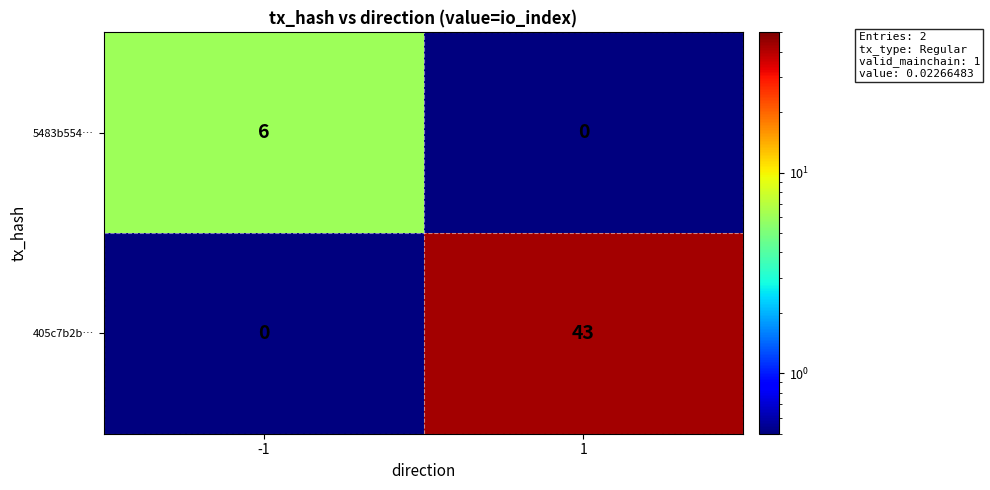

What is the sum of all 405c7b2b… values?

43